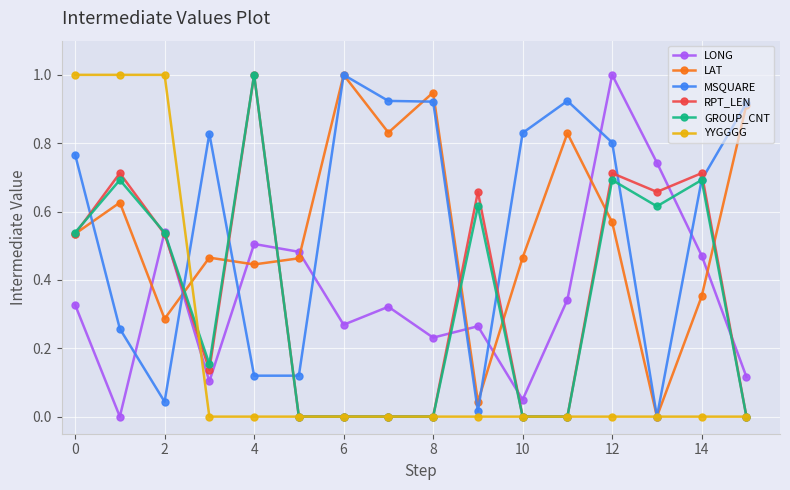

What is the maximum value shown in the chart?

1.0